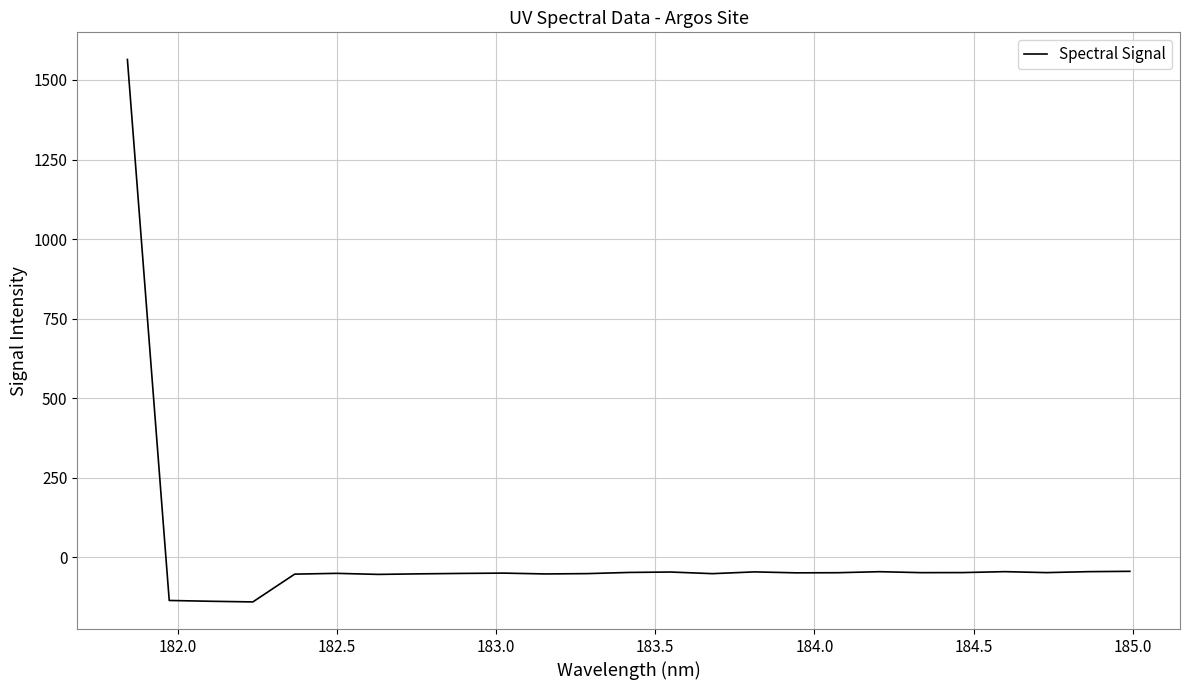

What is the greatest value displayed?

1564.3